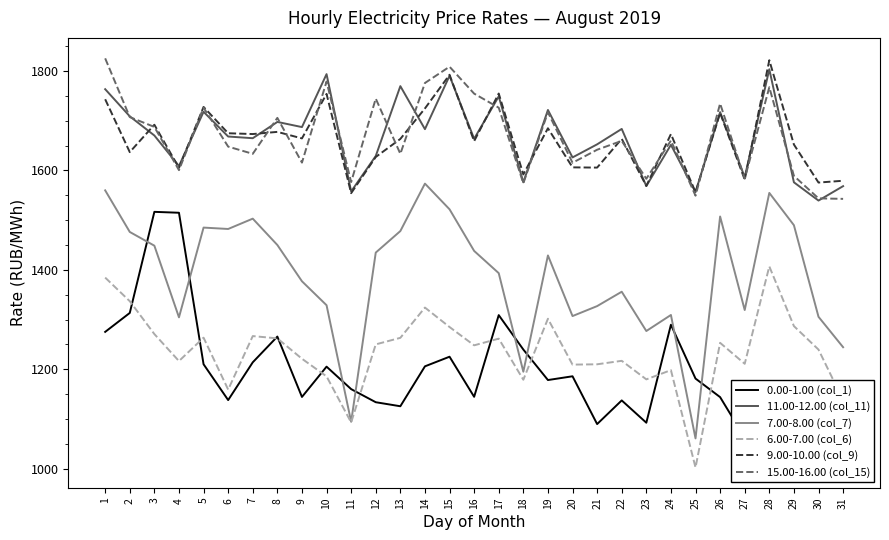

Reading left to right, transcribe all the data shown in this chart.

0.00-1.00 (col_1): 1275.2	1313.3	1516.7	1514.9	1210.1	1138.0	1214.0	1265.8	1144.3	1205.3	1160.0	1133.7	1125.6	1205.9	1225.3	1144.6	1309.0	1239.7	1178.3	1185.9	1089.7	1137.3	1092.5	1289.6	1181.3	1143.9	1062.3	1150.9	1132.4	1047.6	1130.3
11.00-12.00 (col_11): 1763.5	1708.9	1670.3	1608.9	1718.1	1668.3	1664.9	1697.6	1687.3	1793.8	1557.8	1629.1	1769.7	1683.1	1790.5	1663.7	1749.1	1576.1	1721.7	1626.2	1652.6	1683.6	1568.6	1651.6	1556.4	1717.3	1586.5	1803.6	1576.2	1539.4	1568.4
7.00-8.00 (col_7): 1560.0	1476.3	1448.6	1304.5	1485.1	1482.3	1503.0	1450.0	1377.0	1328.9	1094.3	1434.8	1478.1	1573.6	1521.9	1438.1	1393.4	1195.1	1429.0	1307.0	1327.1	1356.0	1276.9	1309.2	1060.9	1507.4	1319.2	1554.8	1489.9	1305.6	1244.4
6.00-7.00 (col_6): 1384.5	1336.9	1270.8	1216.5	1263.6	1159.1	1266.8	1262.1	1221.2	1185.7	1093.0	1250.1	1263.2	1324.1	1285.0	1248.2	1261.6	1178.9	1301.7	1209.3	1210.0	1217.0	1179.7	1198.2	1002.3	1253.2	1211.0	1406.9	1286.9	1239.6	1137.8
9.00-10.00 (col_9): 1743.3	1636.9	1692.0	1605.2	1727.8	1674.9	1673.3	1677.6	1664.5	1754.0	1554.3	1627.1	1663.4	1724.8	1792.5	1659.0	1754.8	1592.0	1684.9	1606.2	1605.8	1663.6	1568.9	1673.2	1556.2	1715.7	1581.5	1821.8	1652.2	1575.7	1579.3
15.00-16.00 (col_15): 1825.6	1707.4	1687.6	1600.6	1726.4	1648.0	1633.5	1705.8	1615.8	1779.0	1576.6	1744.6	1633.5	1776.0	1808.8	1754.6	1726.3	1574.3	1717.0	1615.5	1641.7	1659.5	1583.2	1660.2	1549.3	1734.7	1583.5	1767.5	1589.1	1543.8	1542.8